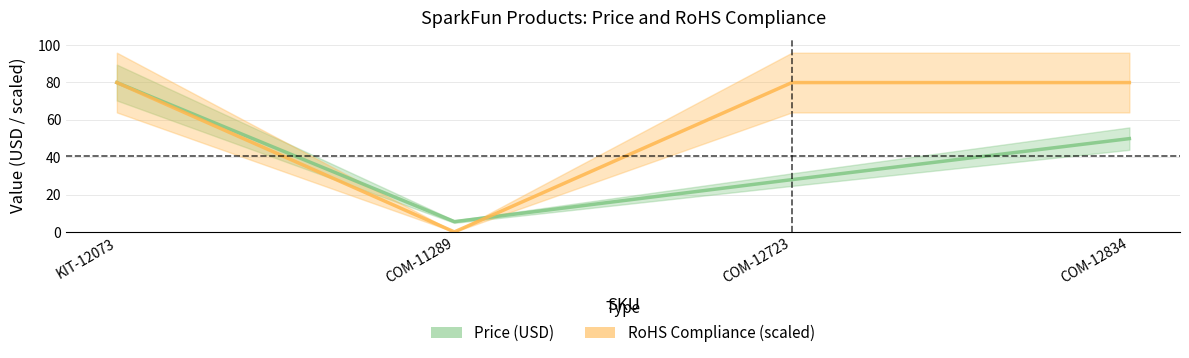

Rank the categories by Price (USD) value from lowest to highest.

COM-11289, COM-12723, COM-12834, KIT-12073